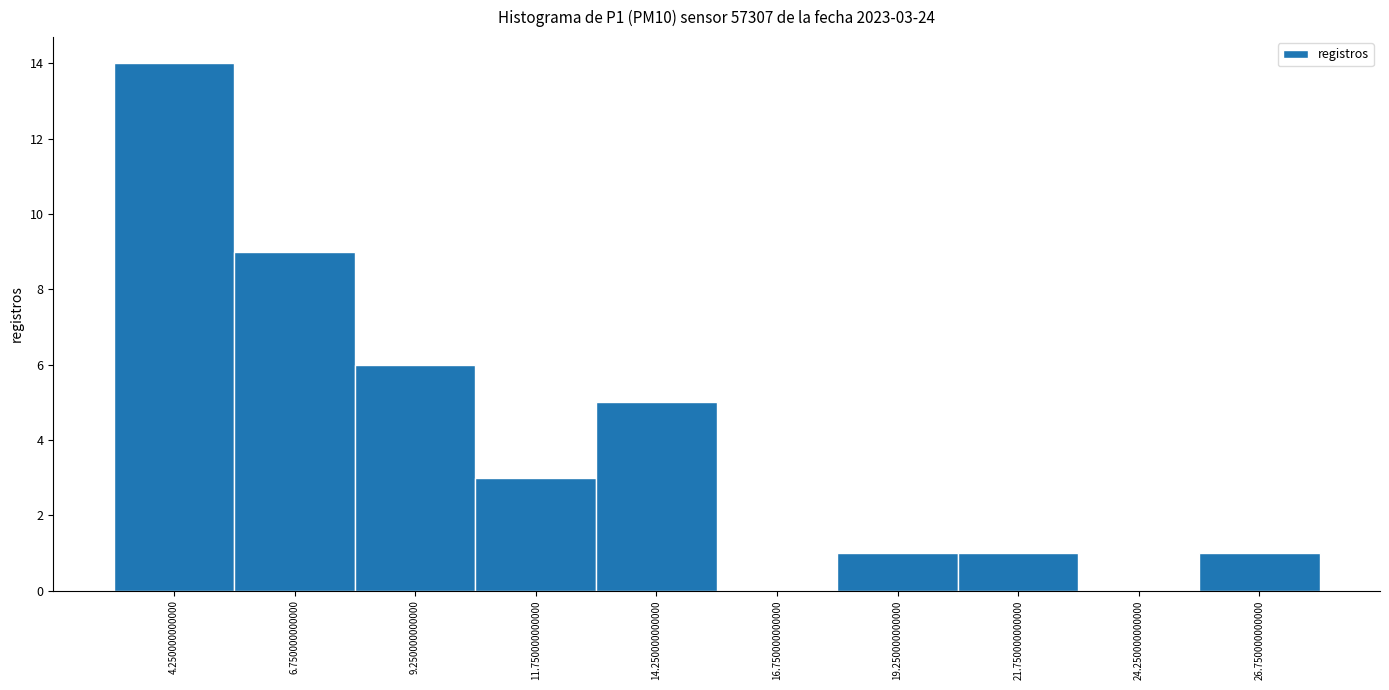

Over which range of the x-axis is the bar tallest?

3.0 to 5.5